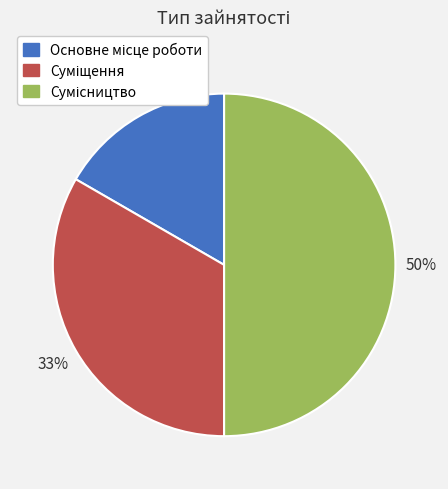

How many slices are in this pie chart?

3